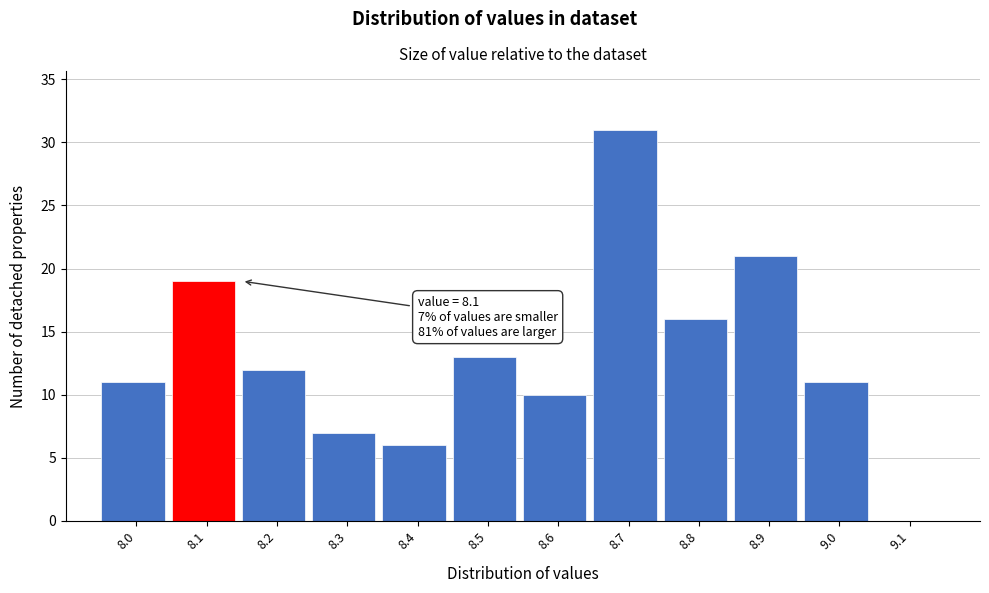

Which range on the x-axis has the tallest bar?

8.65 to 8.75